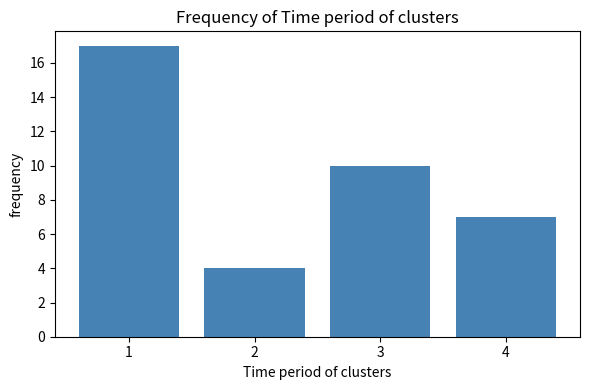

Reading left to right, transcribe all the data shown in this chart.

17	4	10	7